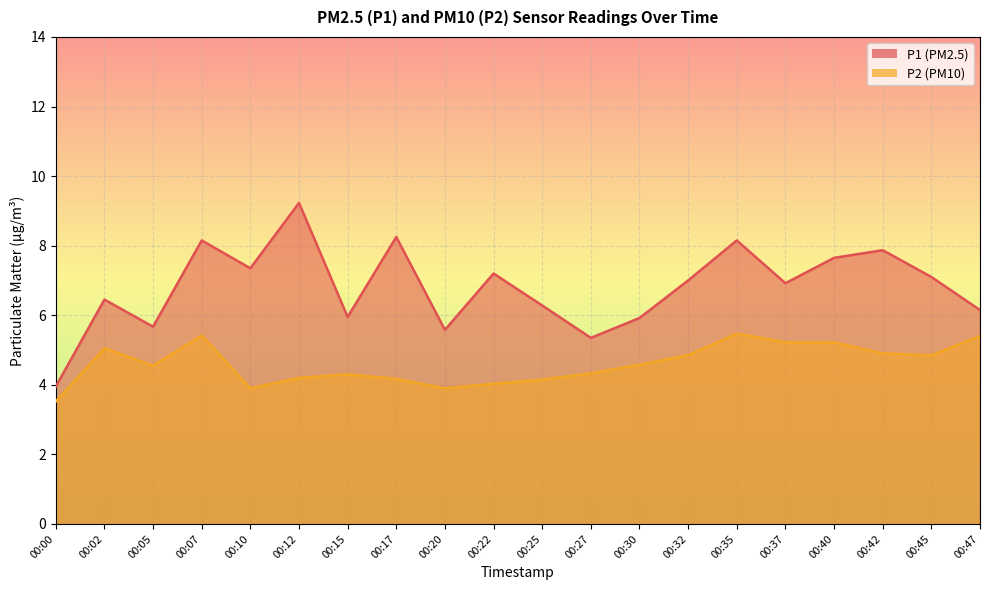

At which label does P1 reach its minimum?

00:00